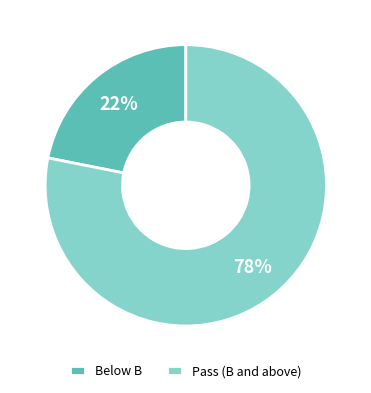

Does any single category account for the majority?

Yes